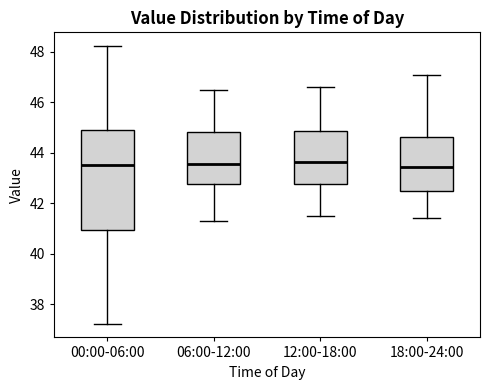

Where does the lower whisker of the box for 12:00-18:00 end on the y-axis? The values are not printed on the chart, so give them approximately, as read against the axis.

41.6